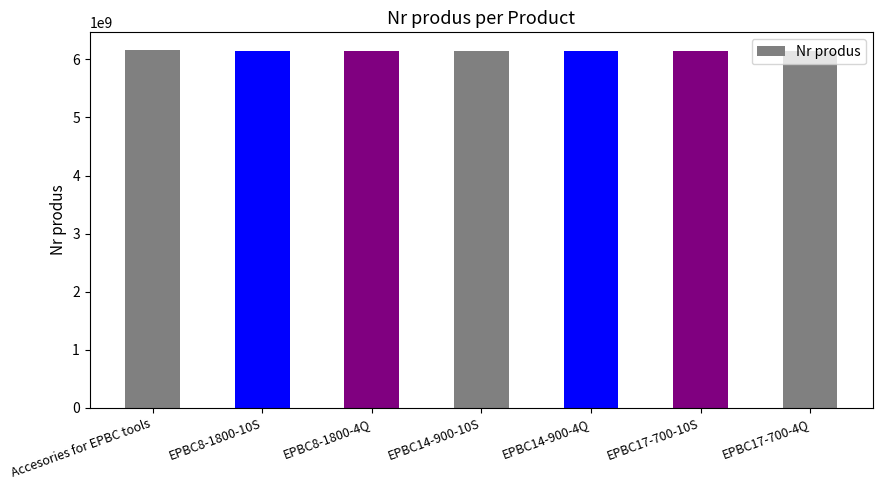

What is the label of the 3rd bar from the left?

EPBC8-1800-4Q